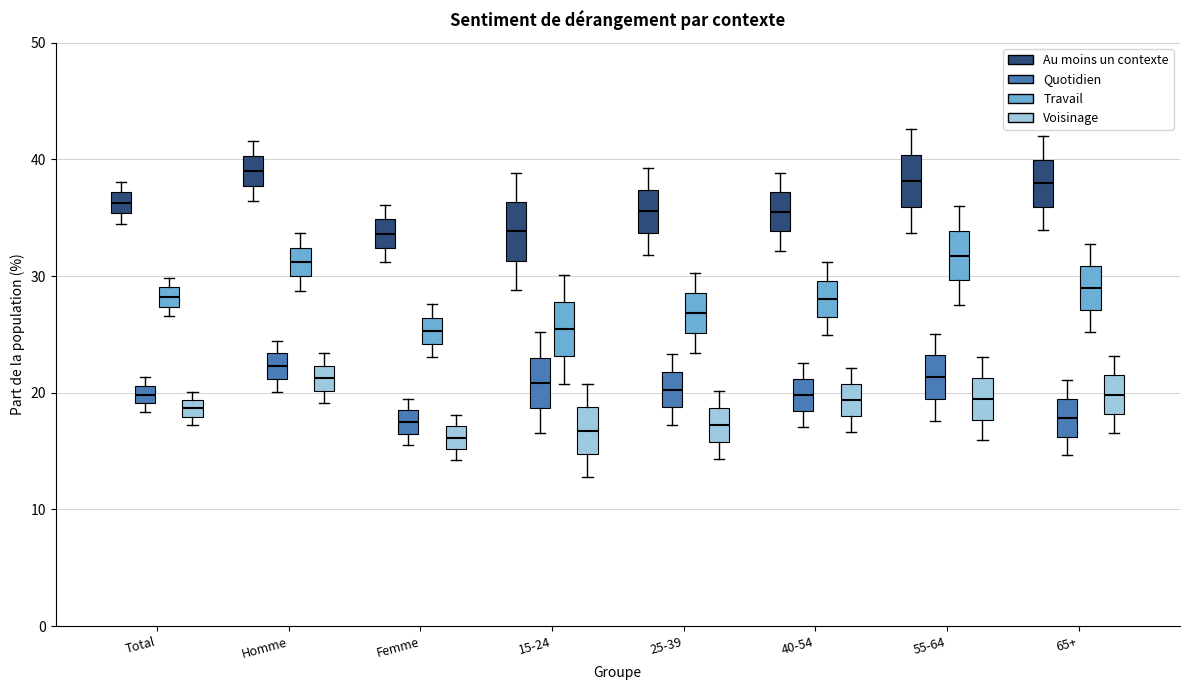

Where does the upper whisker of the box for 40-54 (Au moins un contexte) end on the y-axis? The values are not printed on the chart, so give them approximately, as read against the axis.

39